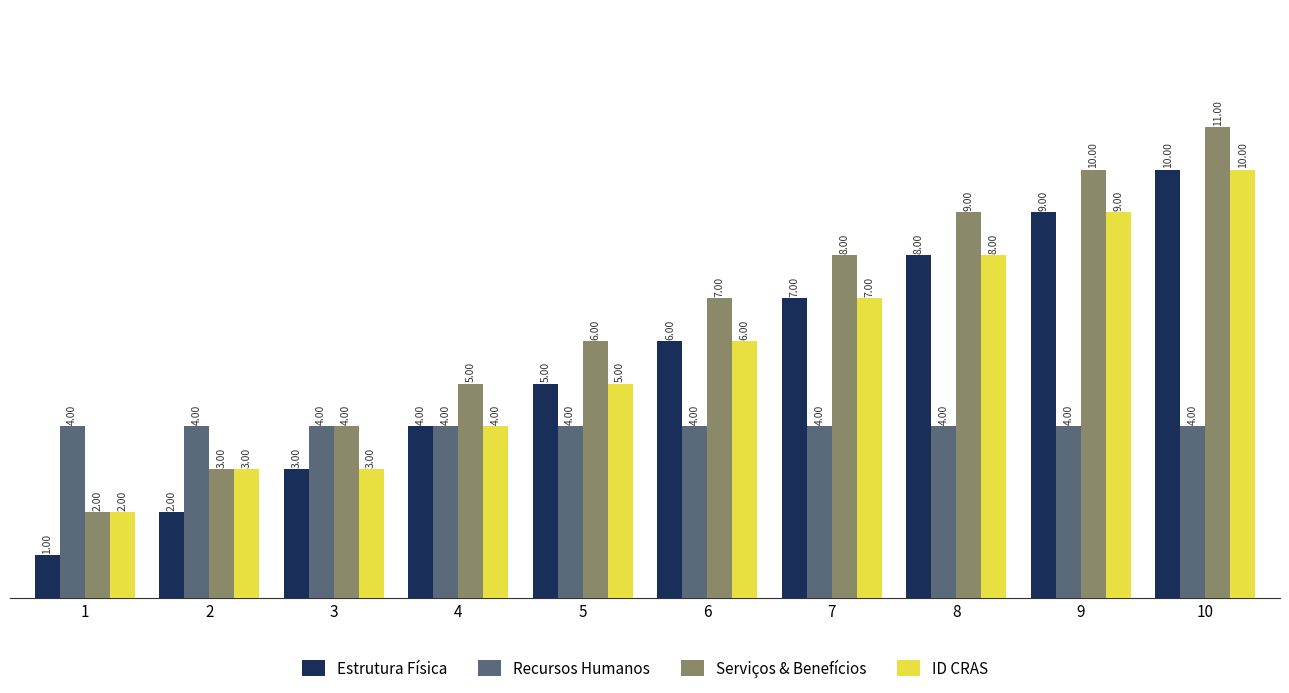

List the labels in order of Estrutura Física value, largest first.

10, 9, 8, 7, 6, 5, 4, 3, 2, 1